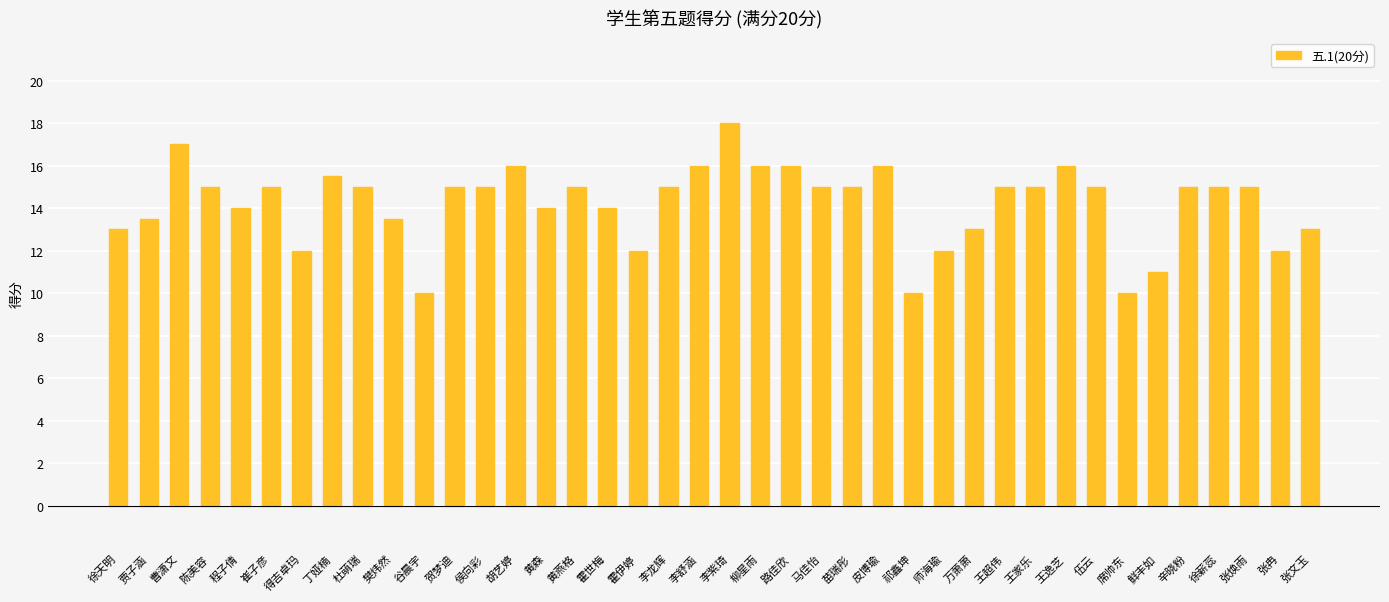

Count the number of data series in this chart.

1